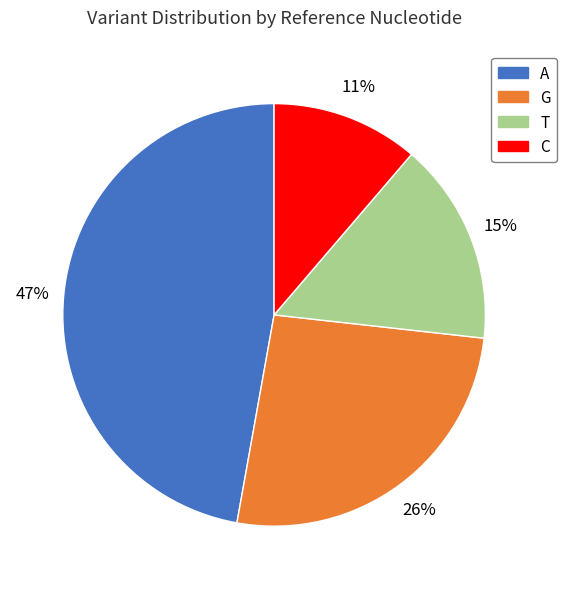

Between G and C, which is larger?

G